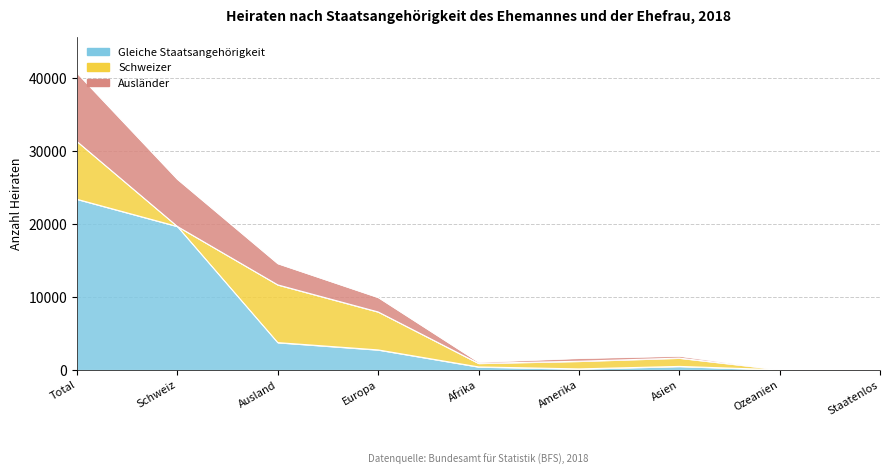

True or false: Gleiche Staatsangehörigkeit and Ausländer intersect in this chart.

False